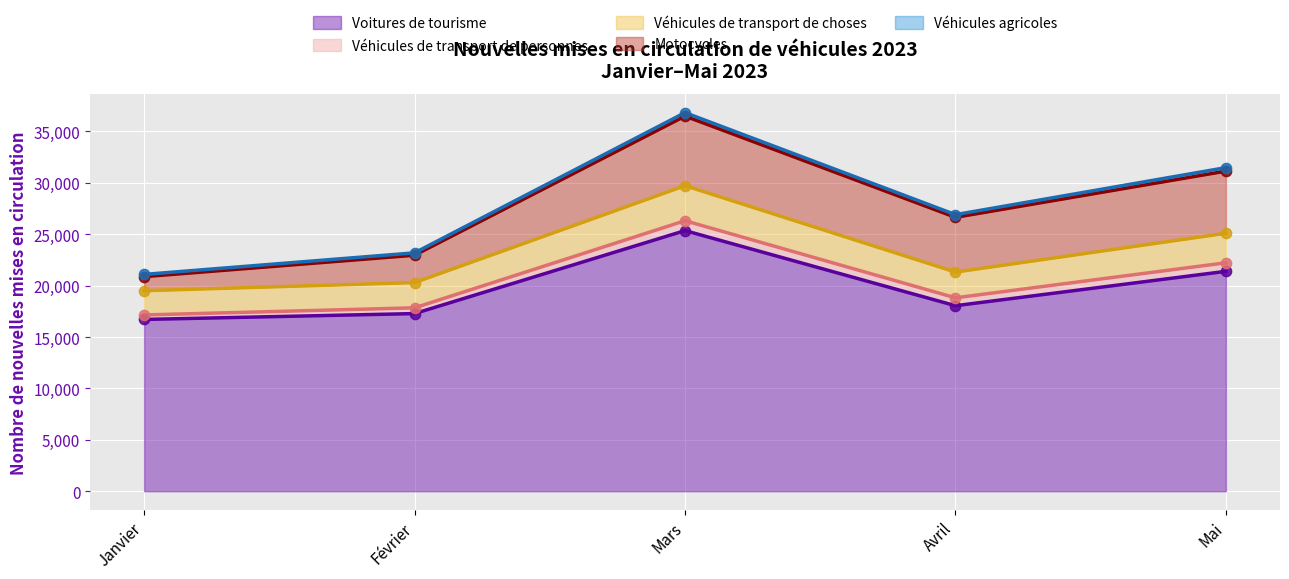

Which series reaches the maximum Y coordinate?

Voitures de tourisme